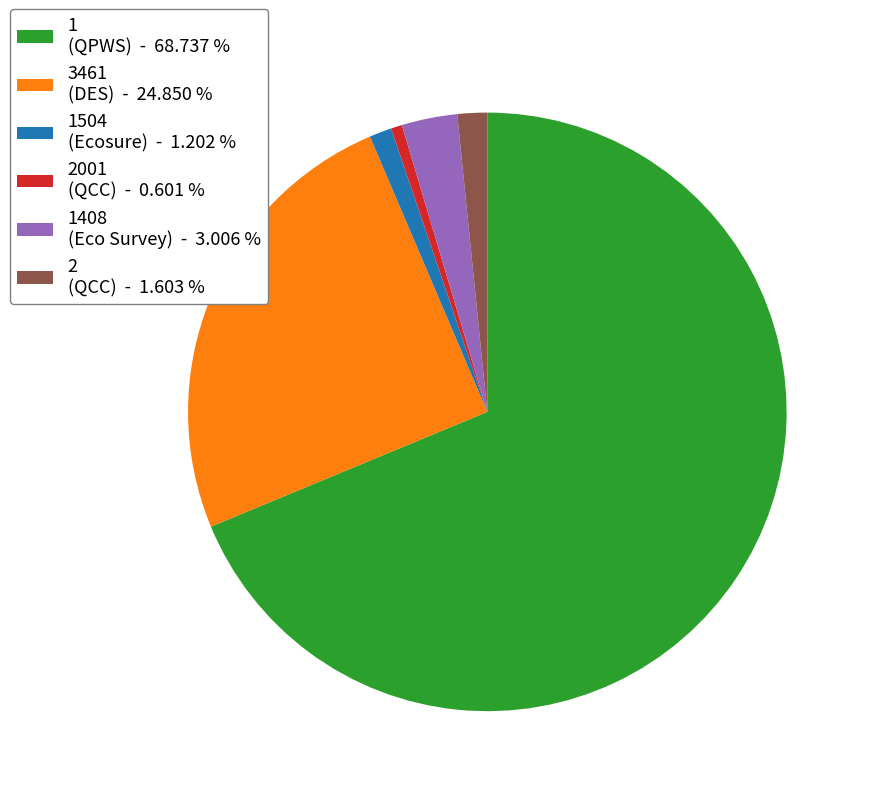

What is the majority slice?

1 (QPWS) - 68.737 %